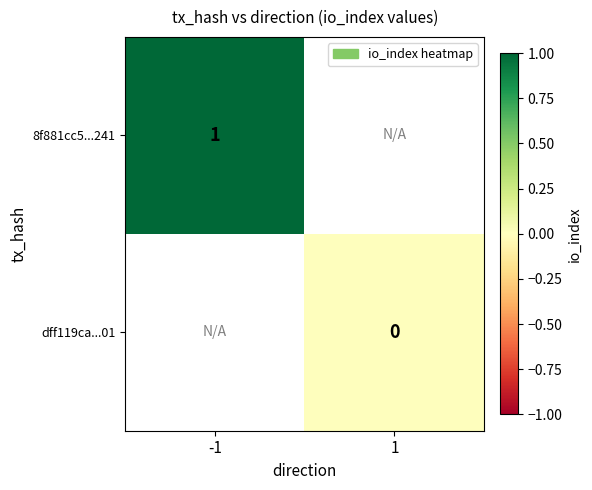

True or false: 8f881cc5...241 has a value of 0.6 at -1.

False